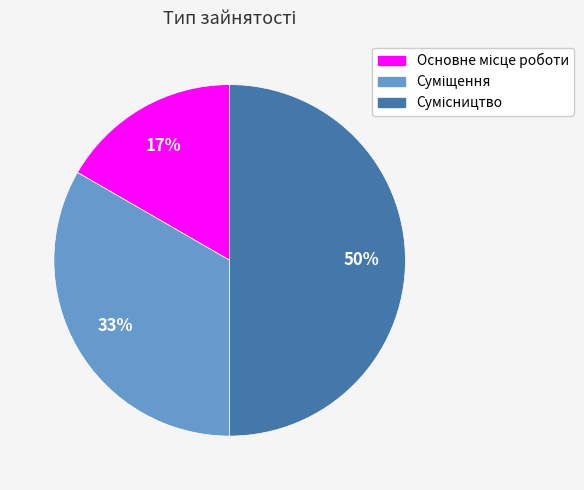

Count the number of slices in the pie.

3